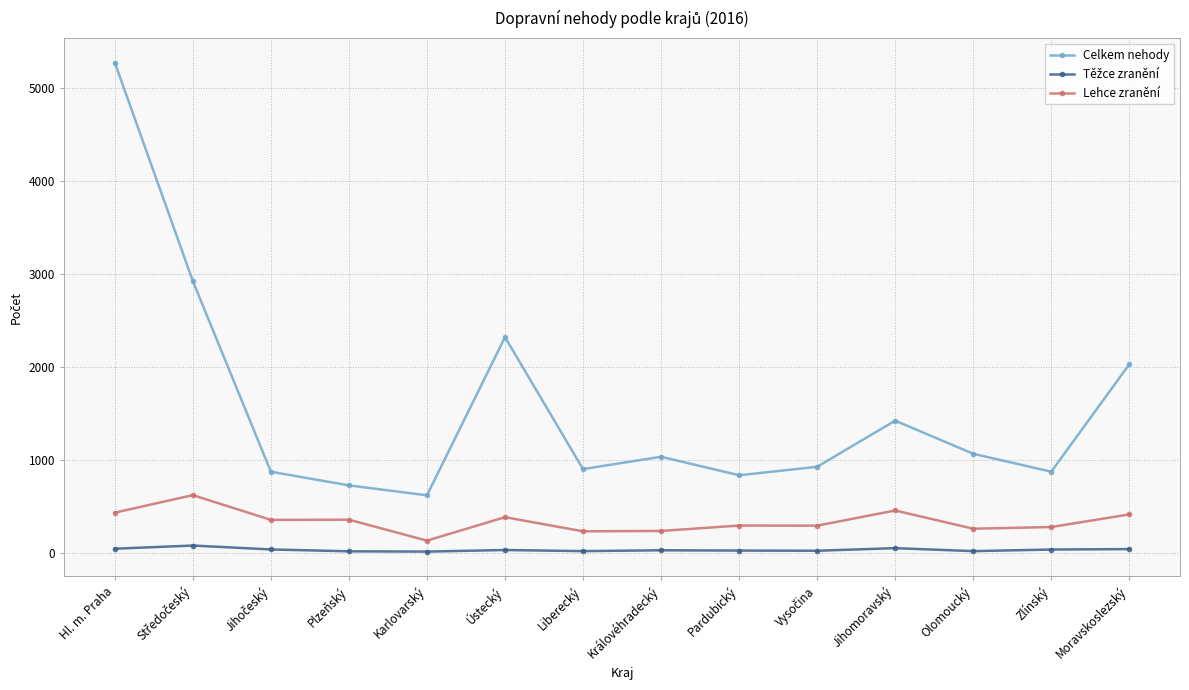

How many values in the Celkem nehody series are below 1032?

7